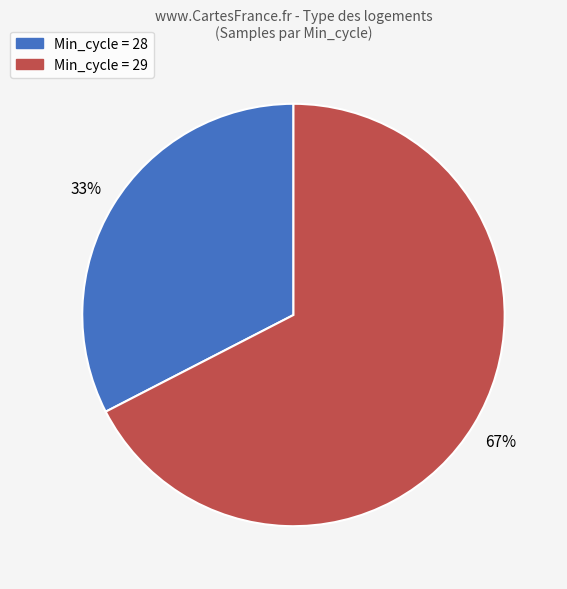

Does any single category account for the majority?

Yes